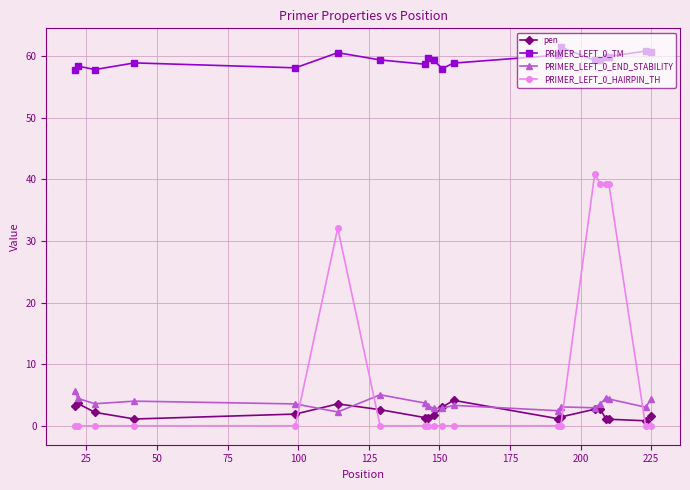

What is the value of the PRIMER_LEFT_0_END_STABILITY point at the 17th from the left?

4.5